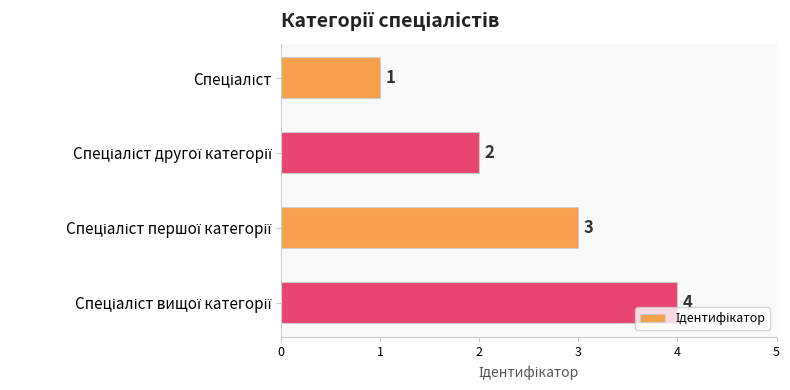

What is the difference between the maximum and minimum values?

3